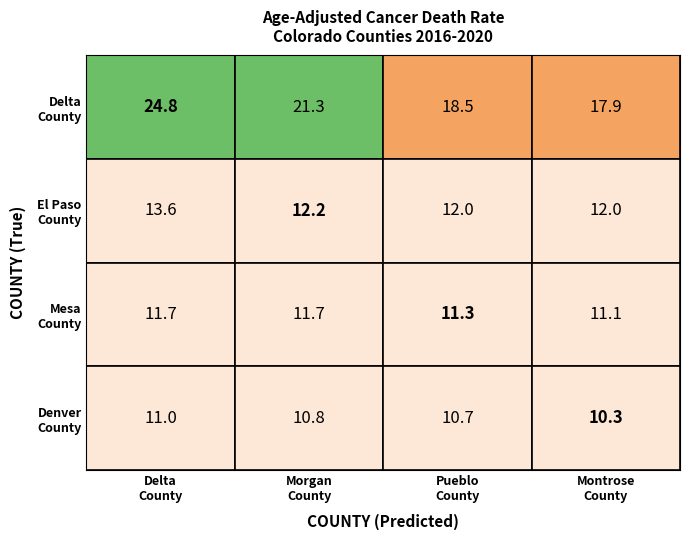

What is the greatest value displayed?

24.8